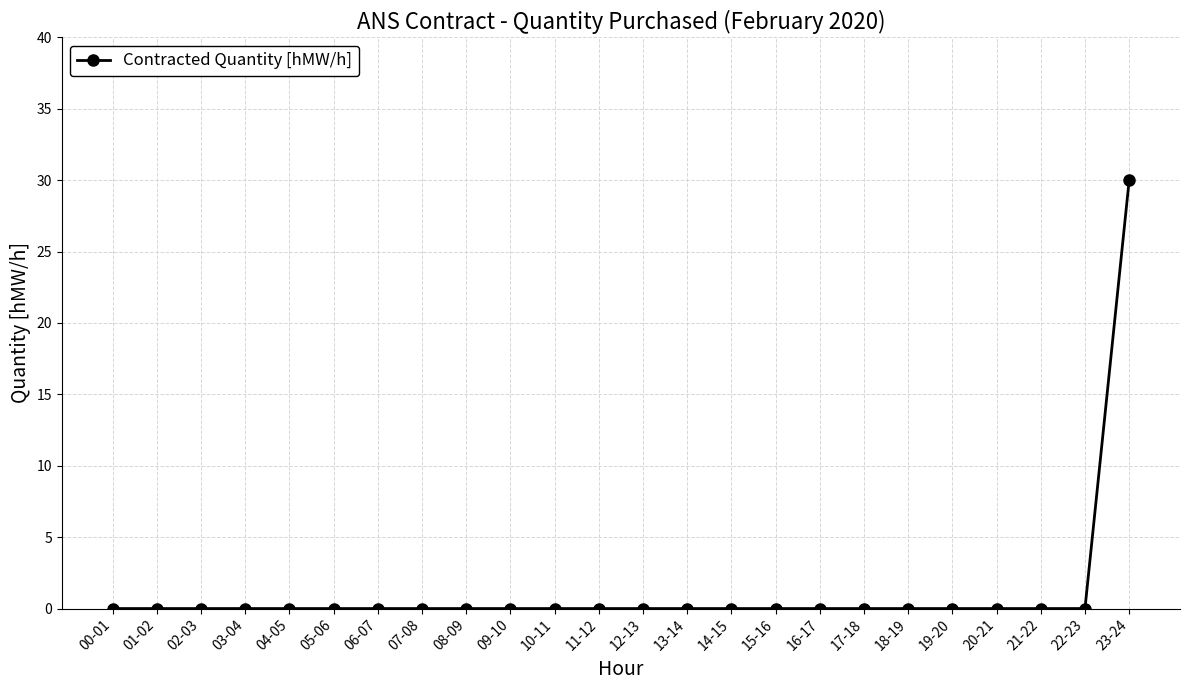

Which has a higher value, 23-24 or 06-07?

23-24